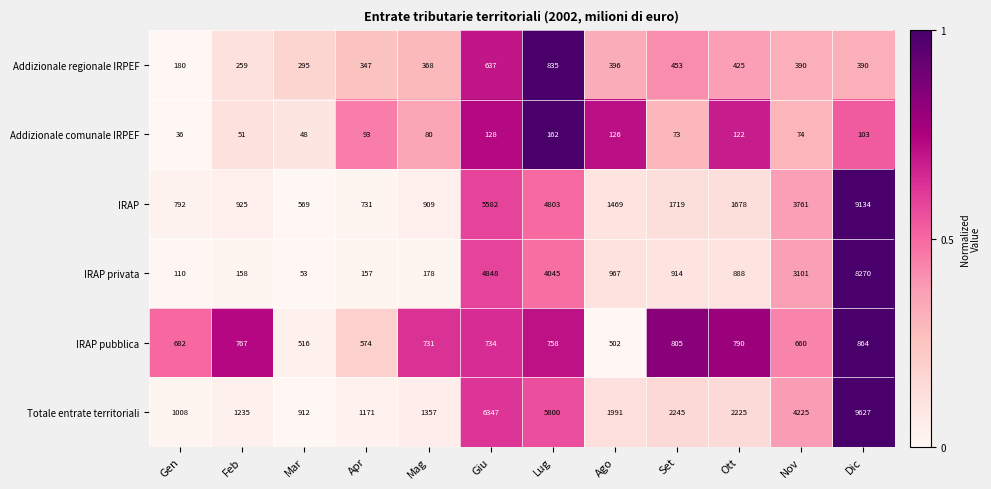

At which label does IRAP privata reach its peak?

Dic